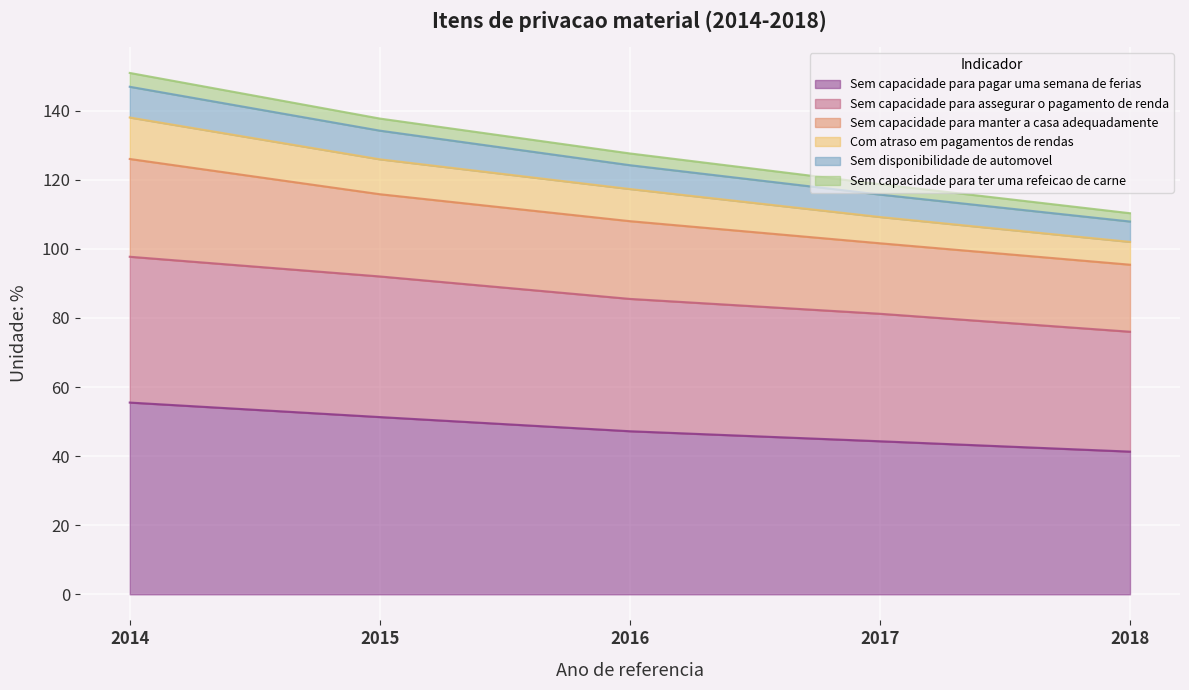

True or false: Sem capacidade para manter a casa adequadamente and Sem capacidade para assegurar o pagamento de renda cross at least once.

False